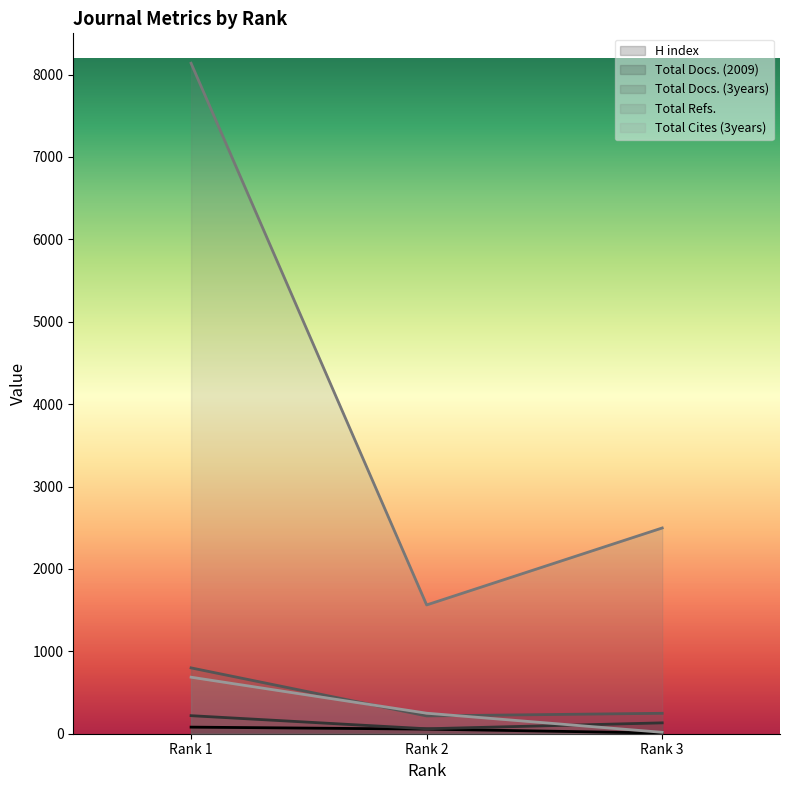

Is the value of Total Docs. (2009) at Rank 1 greater than the value of Total Docs. (3years) at Rank 2?

Yes